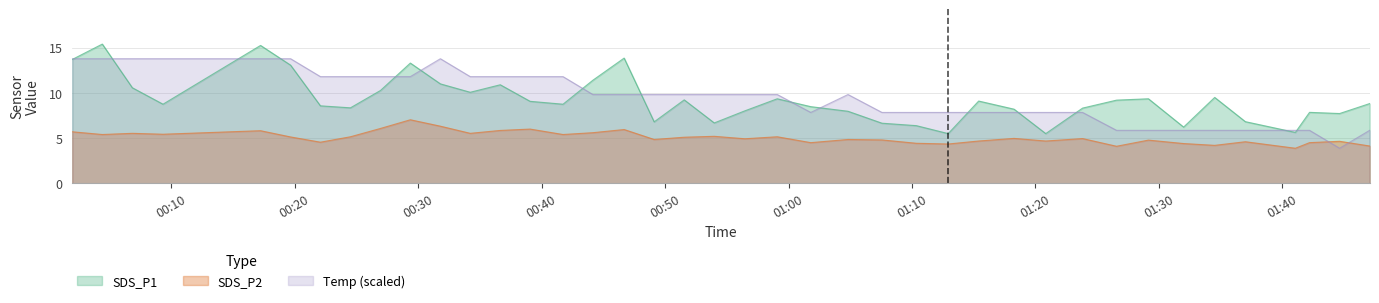

True or false: Temp has a value of 9.8 at 2022/06/04 00:44:09.

True